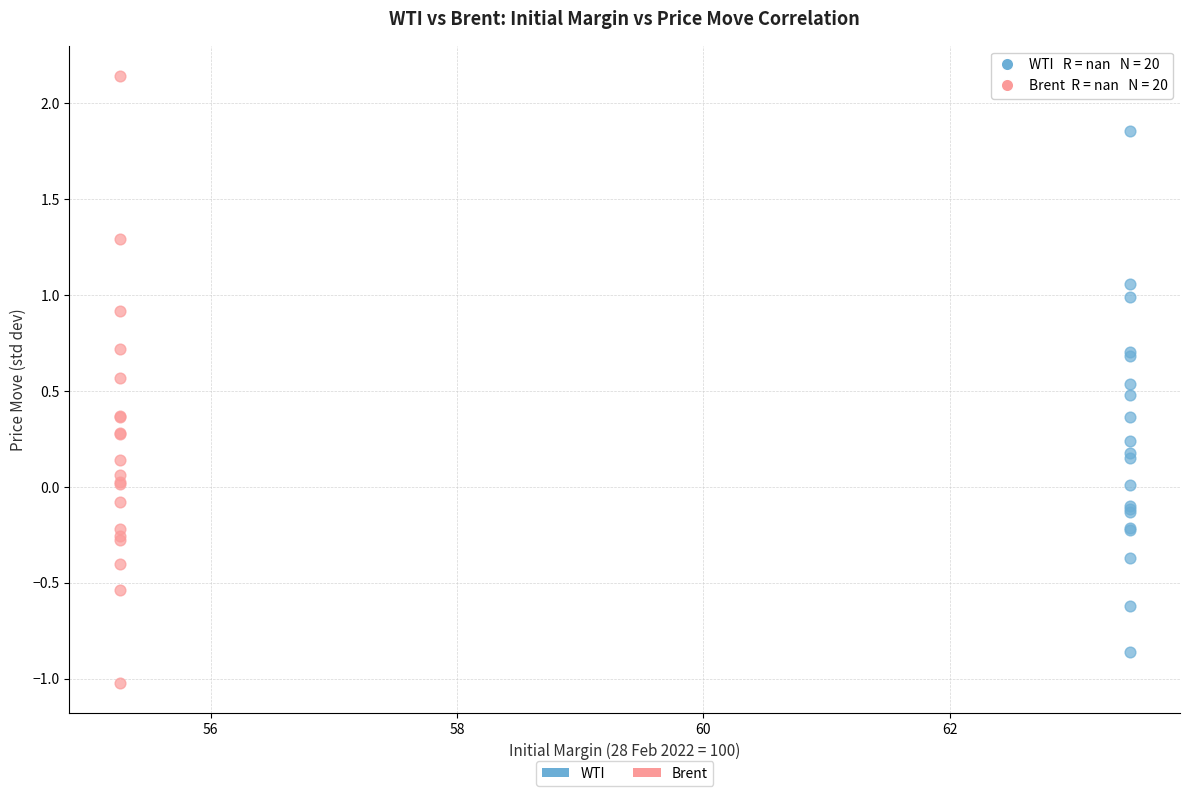

Which series reaches the minimum Y coordinate?

Brent